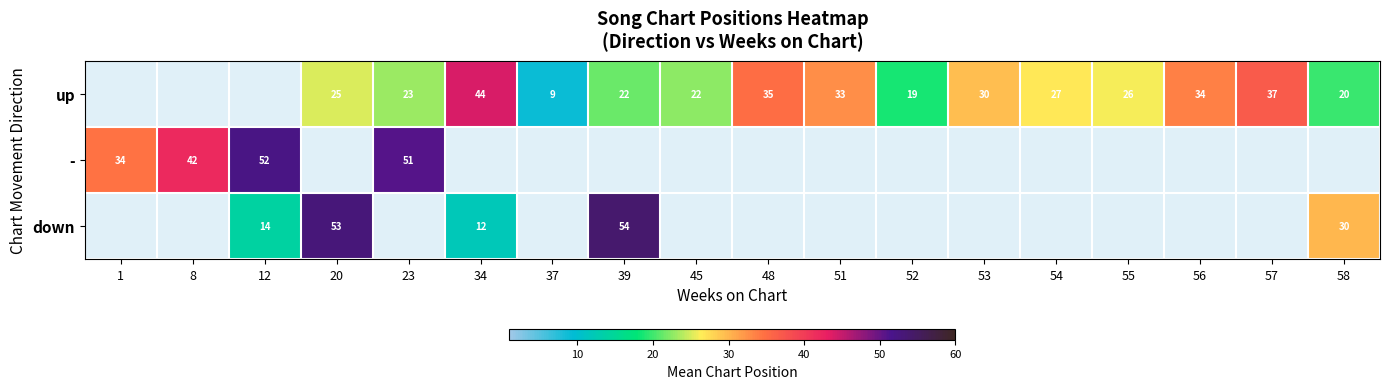

True or false: up has a value of 9 at 57.

False